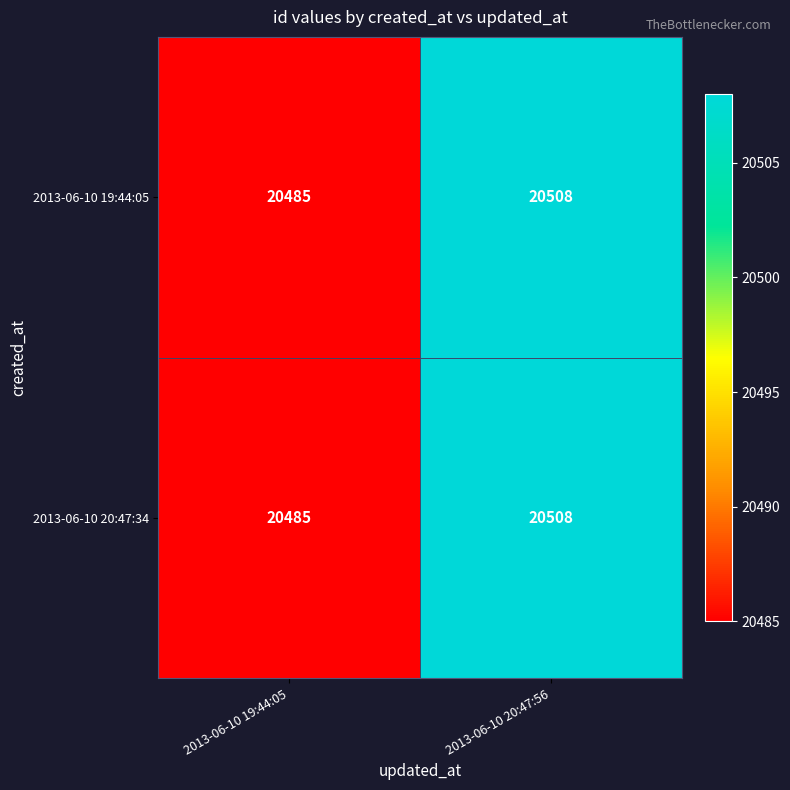

What value does the 2013-06-10 19:44:05 series have at 2013-06-10 19:44:05, to the nearest 5?

20485